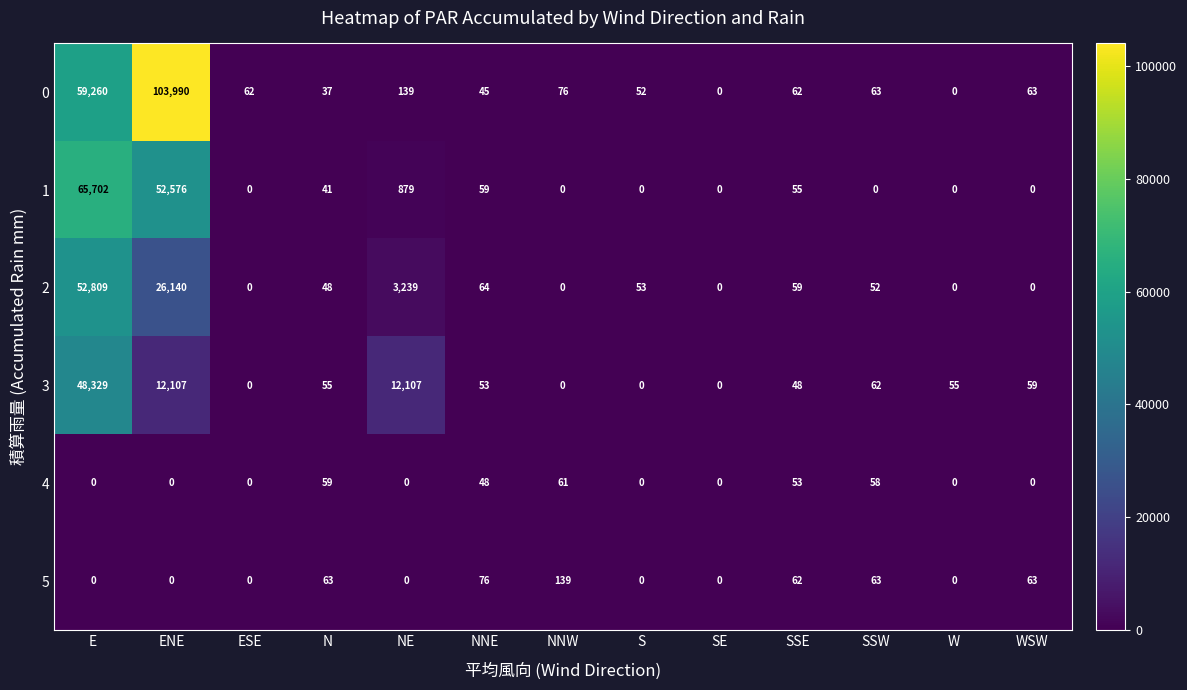

Rank the series at N from lowest to highest value.

0, 1, 2, 3, 4, 5